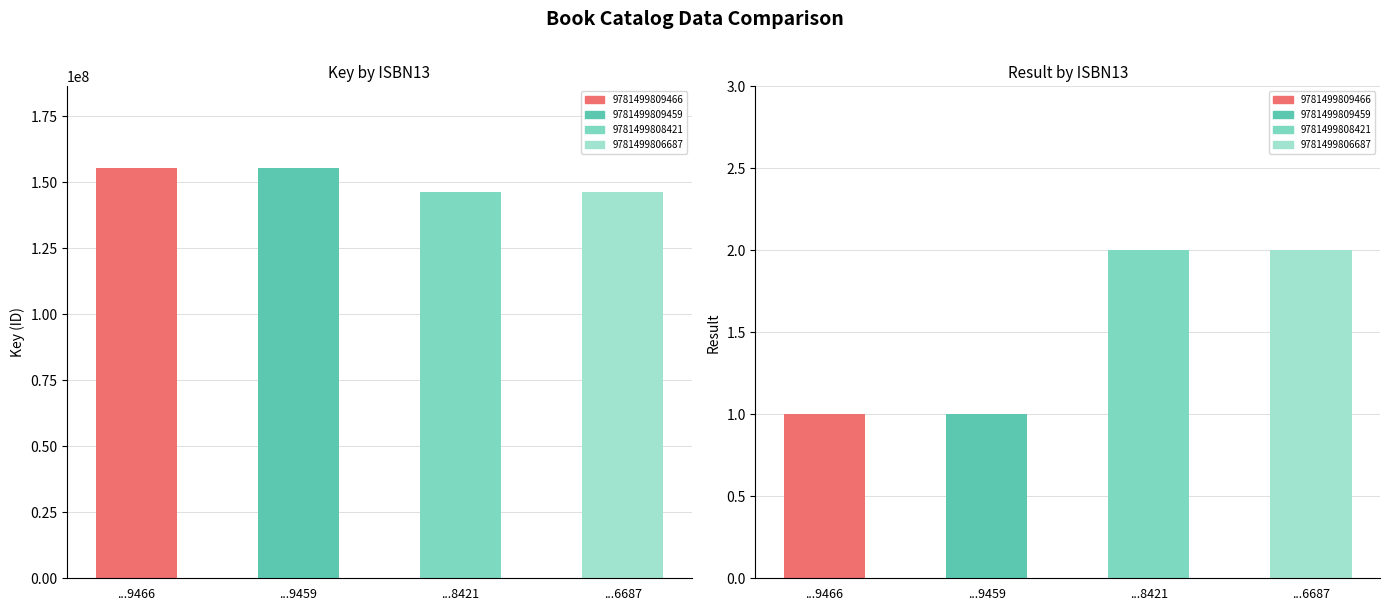

Is it true that Key equals 214294011 at 9781499808421?

False